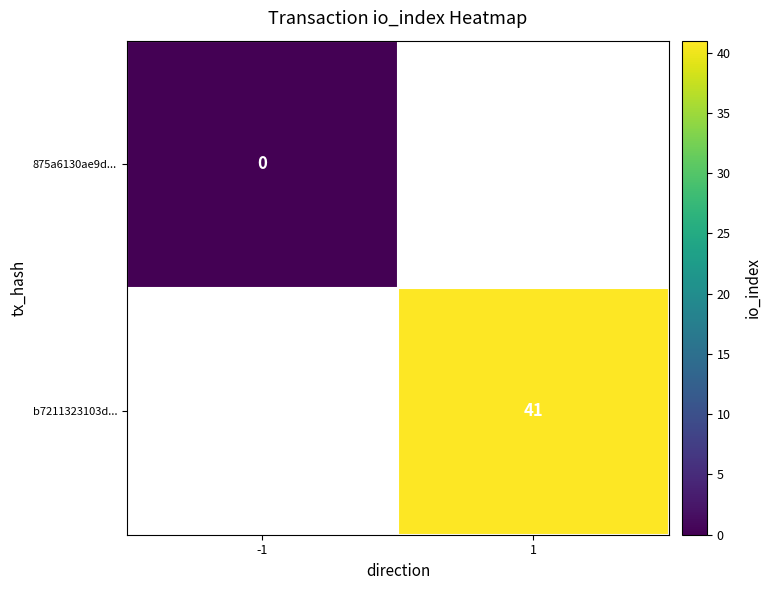

At how many categories does at least one series exceed 4?

1